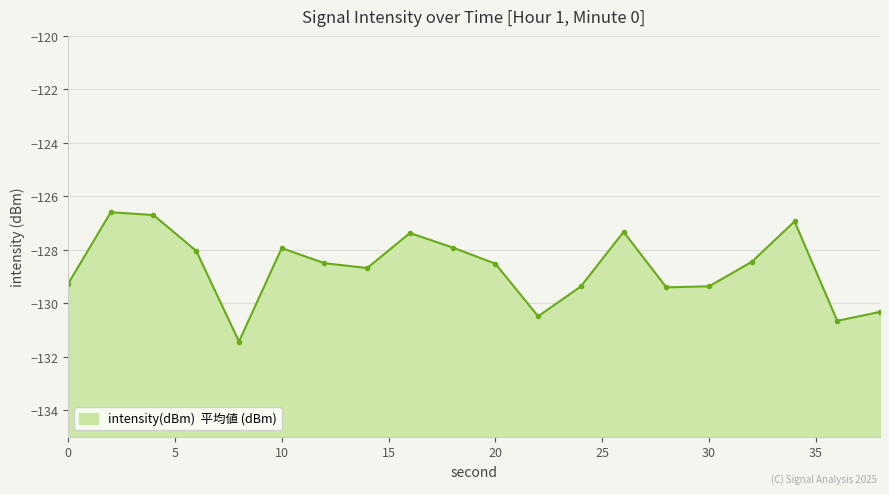

The chart shows a value of -127.3 at 26. True or false?

True